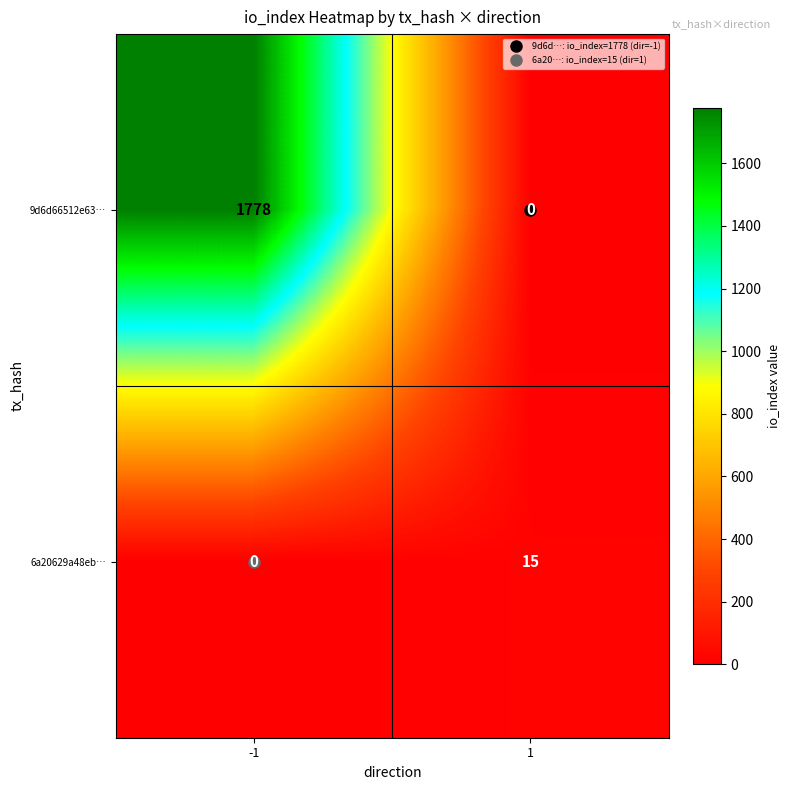

Which label corresponds to the largest value in the chart?

-1